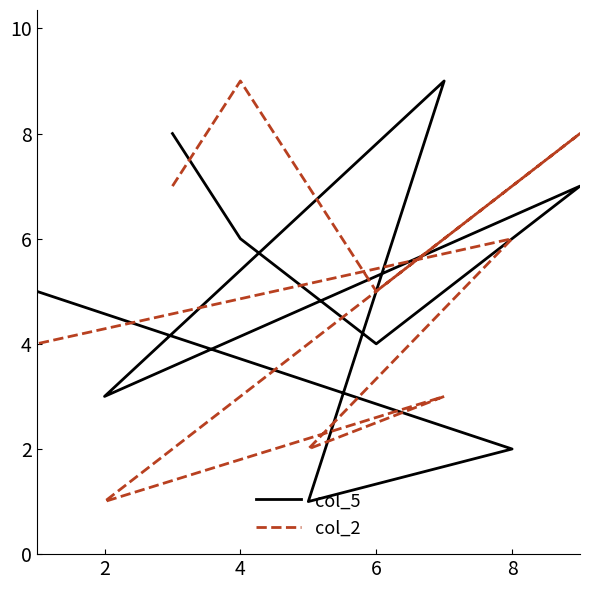

Does the chart display data point markers on the line(s)?

No